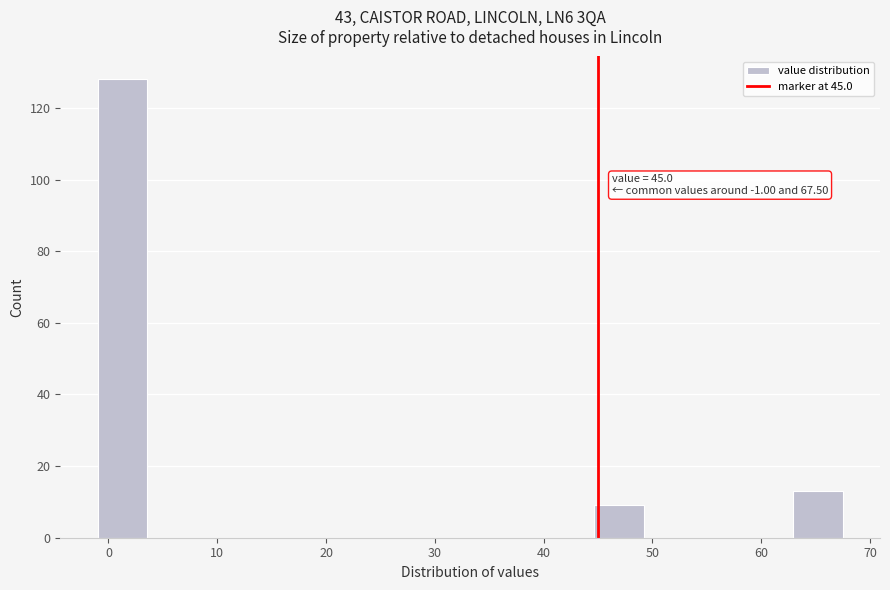

Over which range of the x-axis is the bar tallest?

-1 to 4